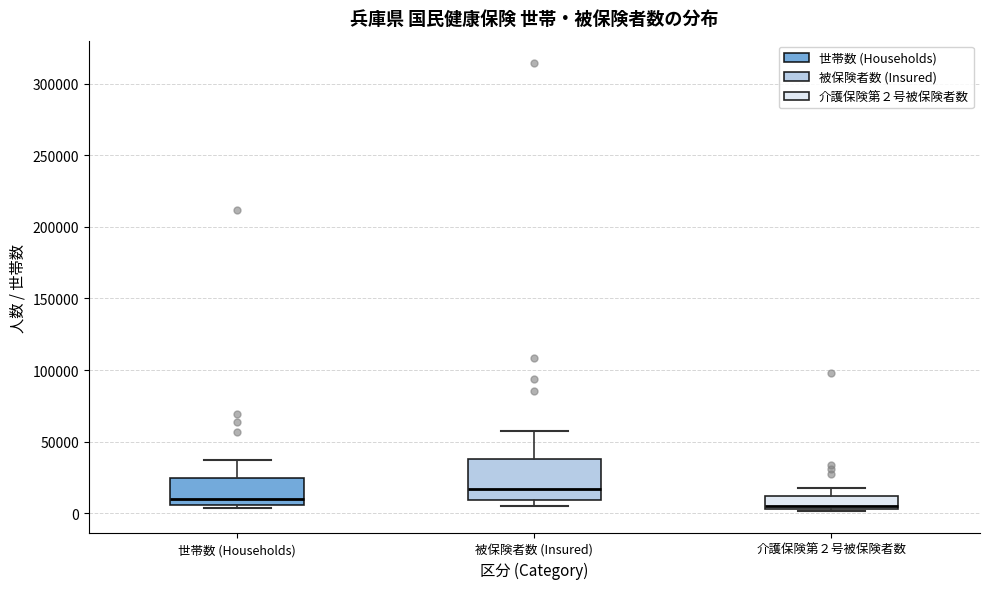

Reading left to right, read every box against the y-axis: the position of its median line, the range the box covers, and the ends of its whiskers. The values are not printed on the chart, so give them approximately, as read against the axis.

世帯数 (Households): median 10000, box 5000 to 25000, whiskers 5000 (just below the box's lower edge) to 35000
被保険者数 (Insured): median 15000, box 10000 to 40000, whiskers 5000 to 60000
介護保険第２号被保険者数: median 5000 (just above the box's lower edge), box 5000 to 10000, whiskers 0 to 20000